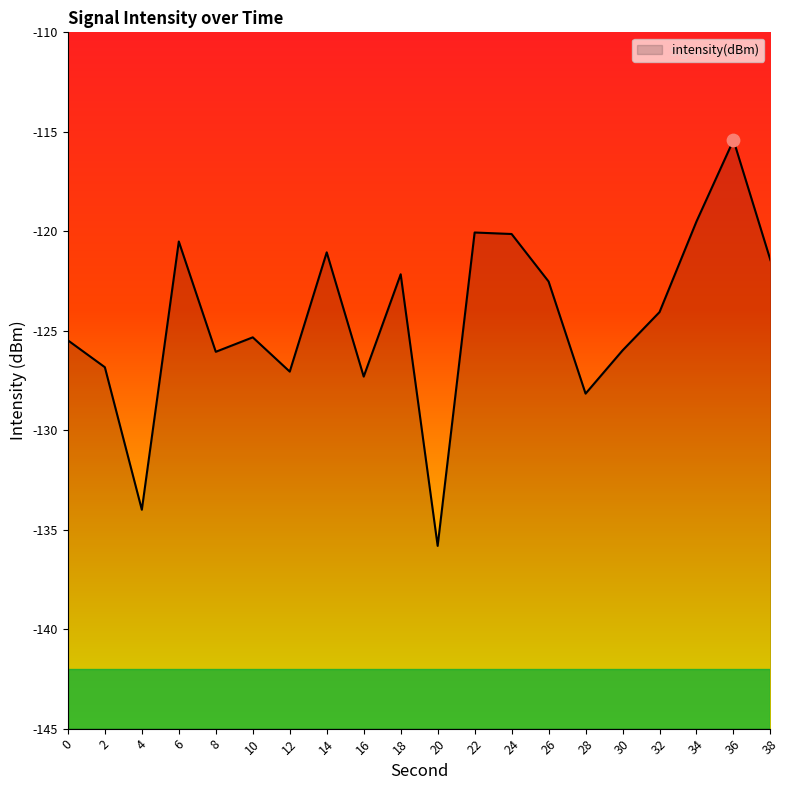

What is the change in value from 4 to 38?

+12.5